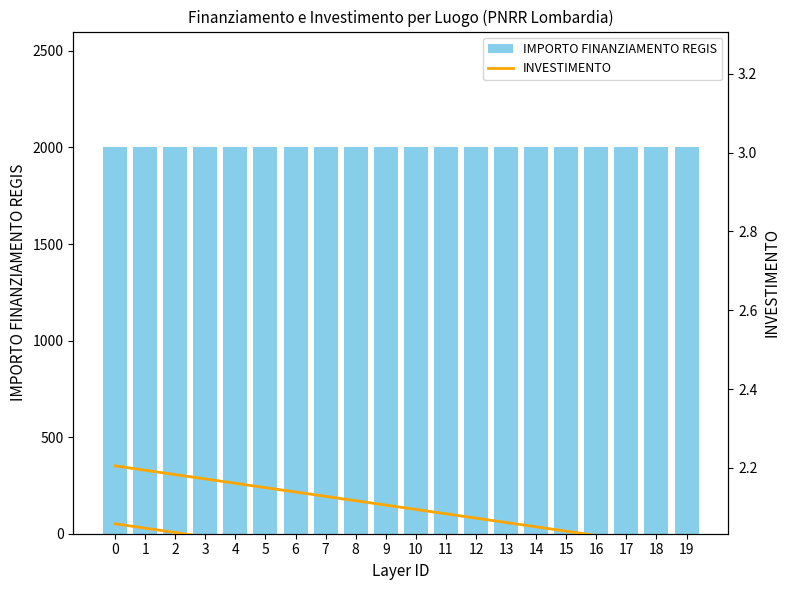

Reading left to right, list all the values displayed in this chart.

IMPORTO FINANZIAMENTO REGIS: 0=2000.0	1=2000.0	2=2000.0	3=2000.0	4=2000.0	5=2000.0	6=2000.0	7=2000.0	8=2000.0	9=2000.0	10=2000.0	11=2000.0	12=2000.0	13=2000.0	14=2000.0	15=2000.0	16=2000.0	17=2000.0	18=2000.0	19=2000.0
INVESTIMENTO: 0=2.2	1=2.2	2=2.2	3=2.2	4=2.2	5=2.1	6=2.1	7=2.1	8=2.1	9=2.1	10=2.1	11=2.1	12=2.1	13=2.1	14=2.1	15=2.0	16=2.0	17=2.0	18=2.0	19=2.0